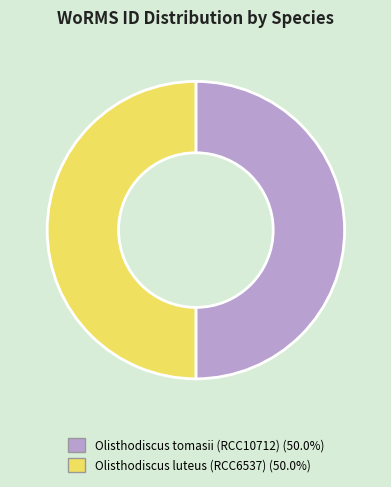

Combined, do Olisthodiscus tomasii (RCC10712) and Olisthodiscus luteus (RCC6537) account for over 50%?

Yes